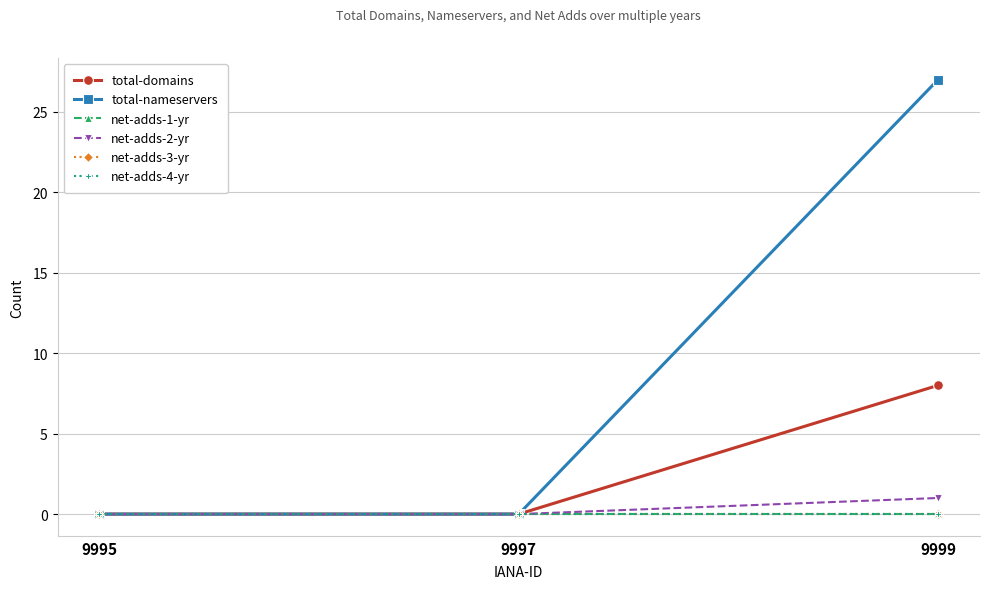

Does the chart have visible grid lines?

Yes